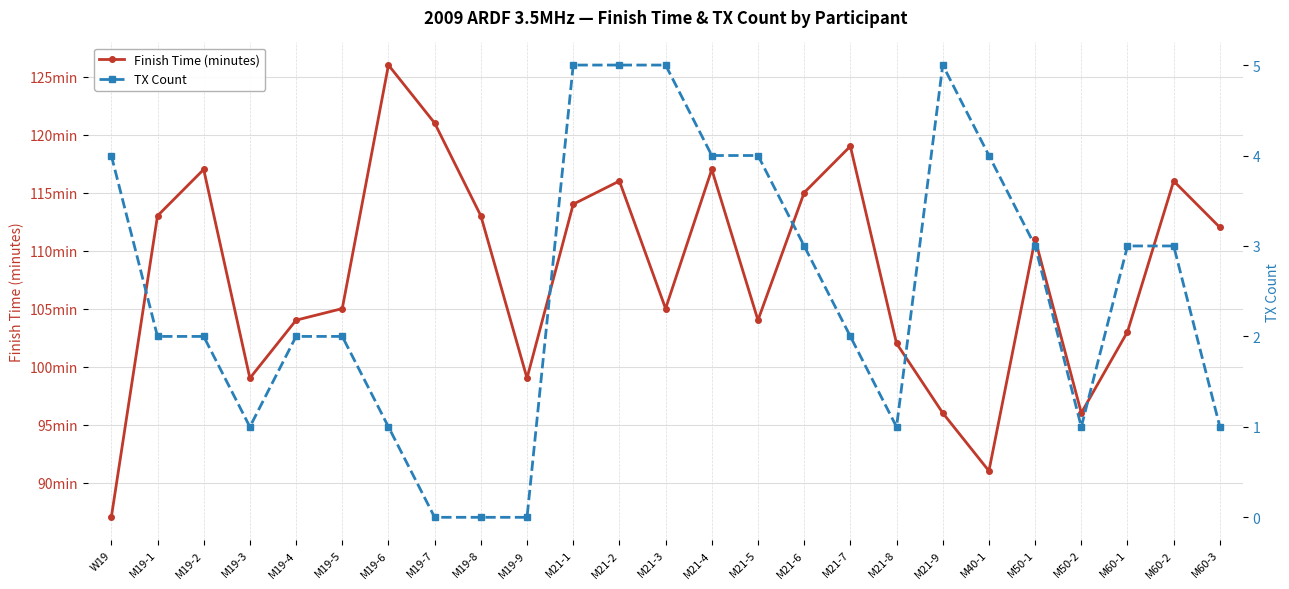

True or false: Finish Time (minutes) and TX Count intersect in this chart.

False